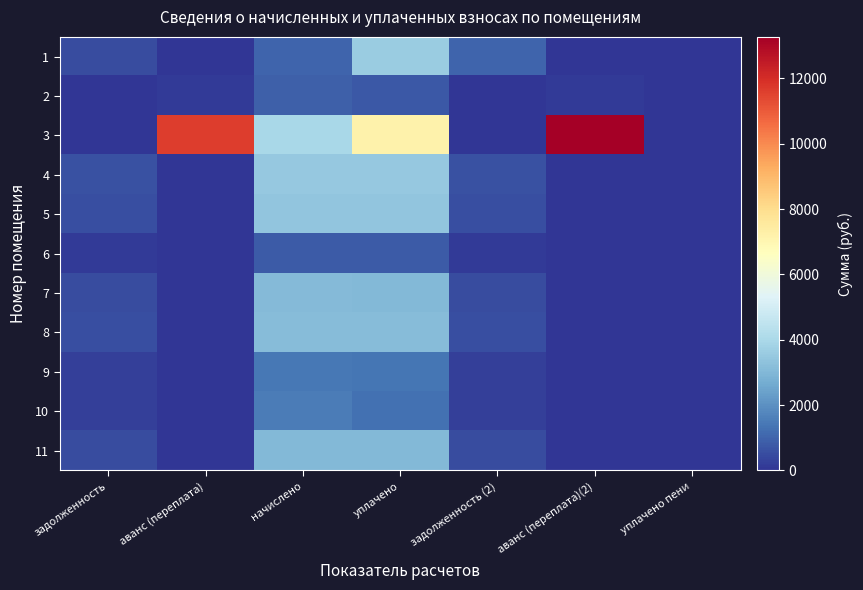

Reading left to right, extract all data points from this chart.

1: задолженность=498.6	аванс (переплата)=0.0	начислено=997.3	уплачено=3609.8	задолженность (2)=997.3	аванс (переплата)(2)=0.0	уплачено пени=0.0
2: задолженность=0.0	аванс (переплата)=134.5	начислено=911.1	уплачено=753.5	задолженность (2)=0.0	аванс (переплата)(2)=134.5	уплачено пени=0.0
3: задолженность=0.0	аванс (переплата)=11653.5	начислено=3958.3	уплачено=7187.2	задолженность (2)=0.0	аванс (переплата)(2)=13267.9	уплачено пени=0.0
4: задолженность=586.9	аванс (переплата)=0.0	начислено=3521.2	уплачено=3498.9	задолженность (2)=586.9	аванс (переплата)(2)=0.0	уплачено пени=0.0
5: задолженность=566.4	аванс (переплата)=0.0	начислено=3398.1	уплачено=3376.6	задолженность (2)=566.4	аванс (переплата)(2)=0.0	уплачено пени=0.0
6: задолженность=132.3	аванс (переплата)=0.0	начислено=794.1	уплачено=789.1	задолженность (2)=132.3	аванс (переплата)(2)=0.0	уплачено пени=0.0
7: задолженность=510.9	аванс (переплата)=0.0	начислено=3065.7	уплачено=3046.3	задолженность (2)=510.9	аванс (переплата)(2)=0.0	уплачено пени=0.0
8: задолженность=522.2	аванс (переплата)=0.0	начислено=3133.4	уплачено=3113.5	задолженность (2)=522.2	аванс (переплата)(2)=0.0	уплачено пени=0.0
9: задолженность=233.9	аванс (переплата)=0.0	начислено=1403.6	уплачено=1394.7	задолженность (2)=233.9	аванс (переплата)(2)=0.0	уплачено пени=0.0
10: задолженность=255.5	аванс (переплата)=0.0	начислено=1532.8	уплачено=1277.3	задолженность (2)=255.5	аванс (переплата)(2)=0.0	уплачено пени=0.0
11: задолженность=505.8	аванс (переплата)=0.0	начислено=3034.9	уплачено=3015.7	задолженность (2)=505.8	аванс (переплата)(2)=0.0	уплачено пени=0.0